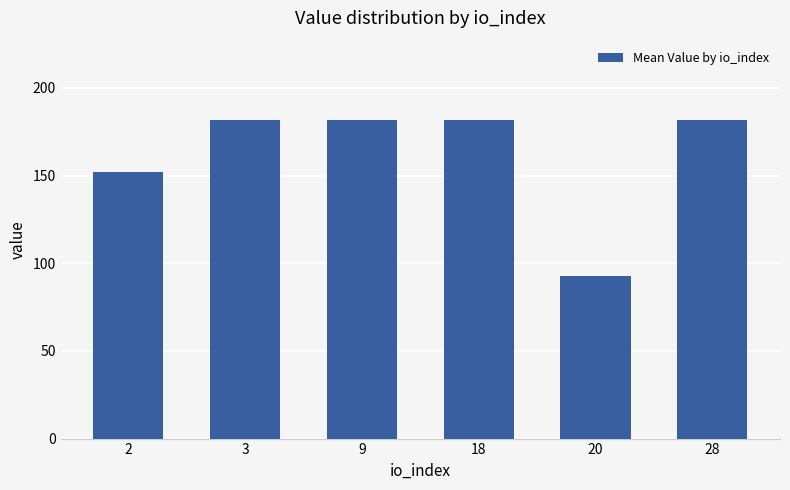

Read the value at 28.

181.6